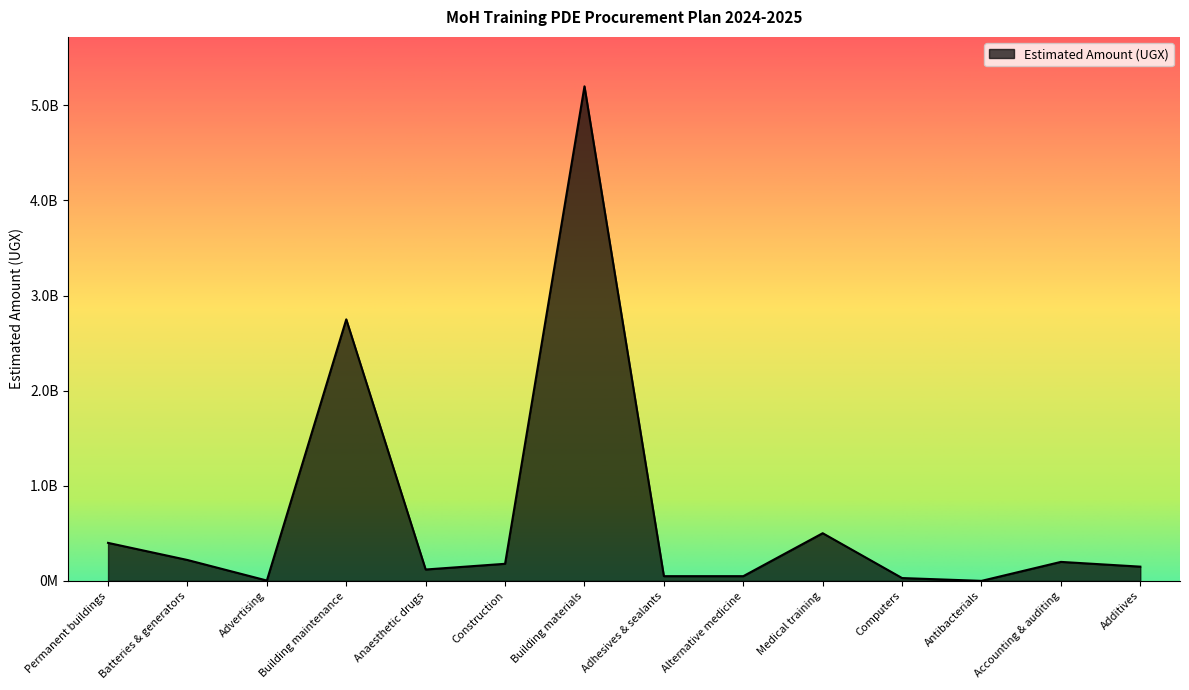

Reading right to left, list all the values displayed in this chart.

Additives=150000000	Accounting & auditing=200000000	Antibacterials=500000	Computers=30126000	Medical training=501542600	Alternative medicine=50000000	Adhesives & sealants=50000000	Building materials=5200000000	Construction=180000000	Anaesthetic drugs=120000000	Building maintenance=2750000000	Advertising=4000000	Batteries & generators=220000000	Permanent buildings=400000000